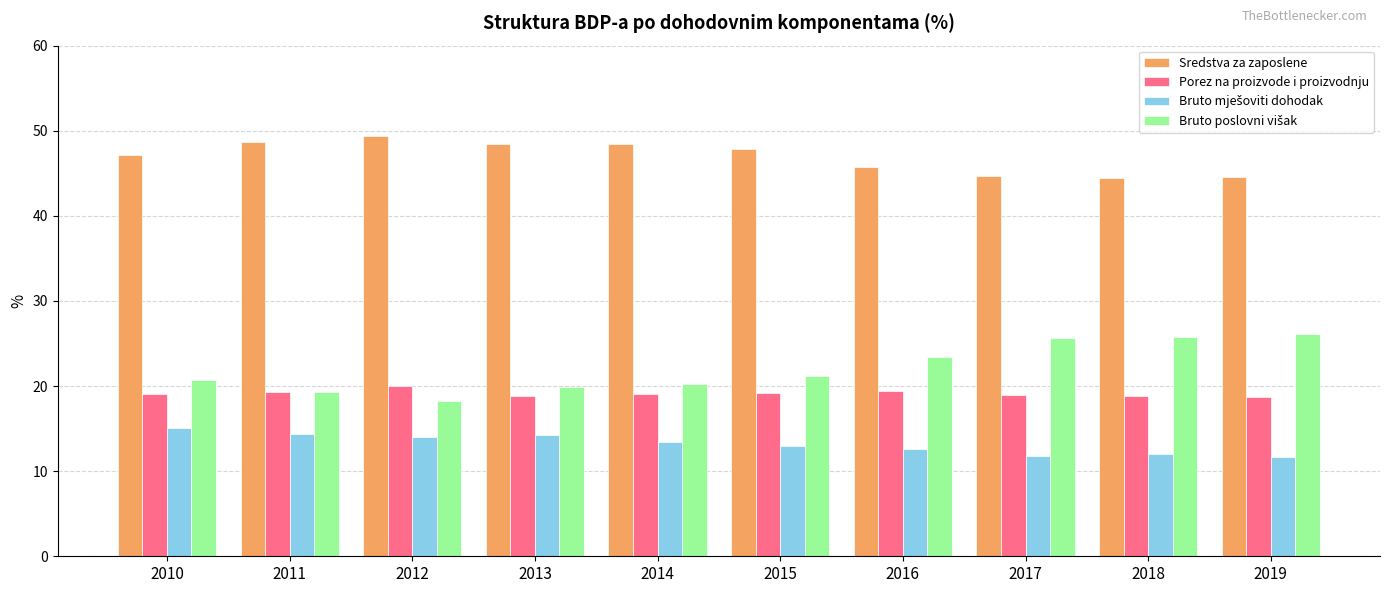

Read the Porez na proizvode i proizvodnju value at 2017.

18.9